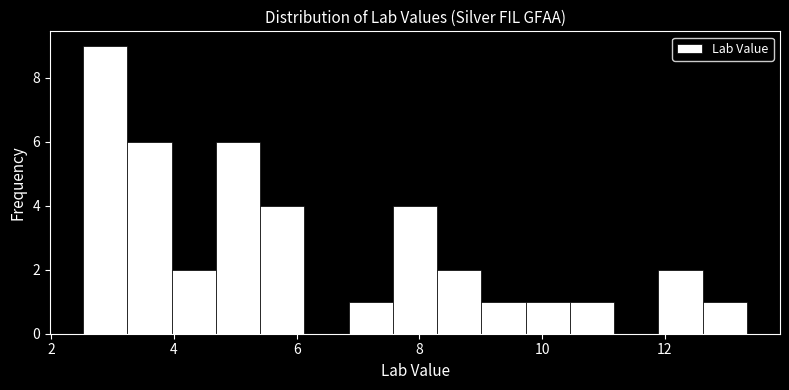

Around what value on the x-axis is the tallest bar? Give the approximate position of its centre, as read against the axis.

2.8